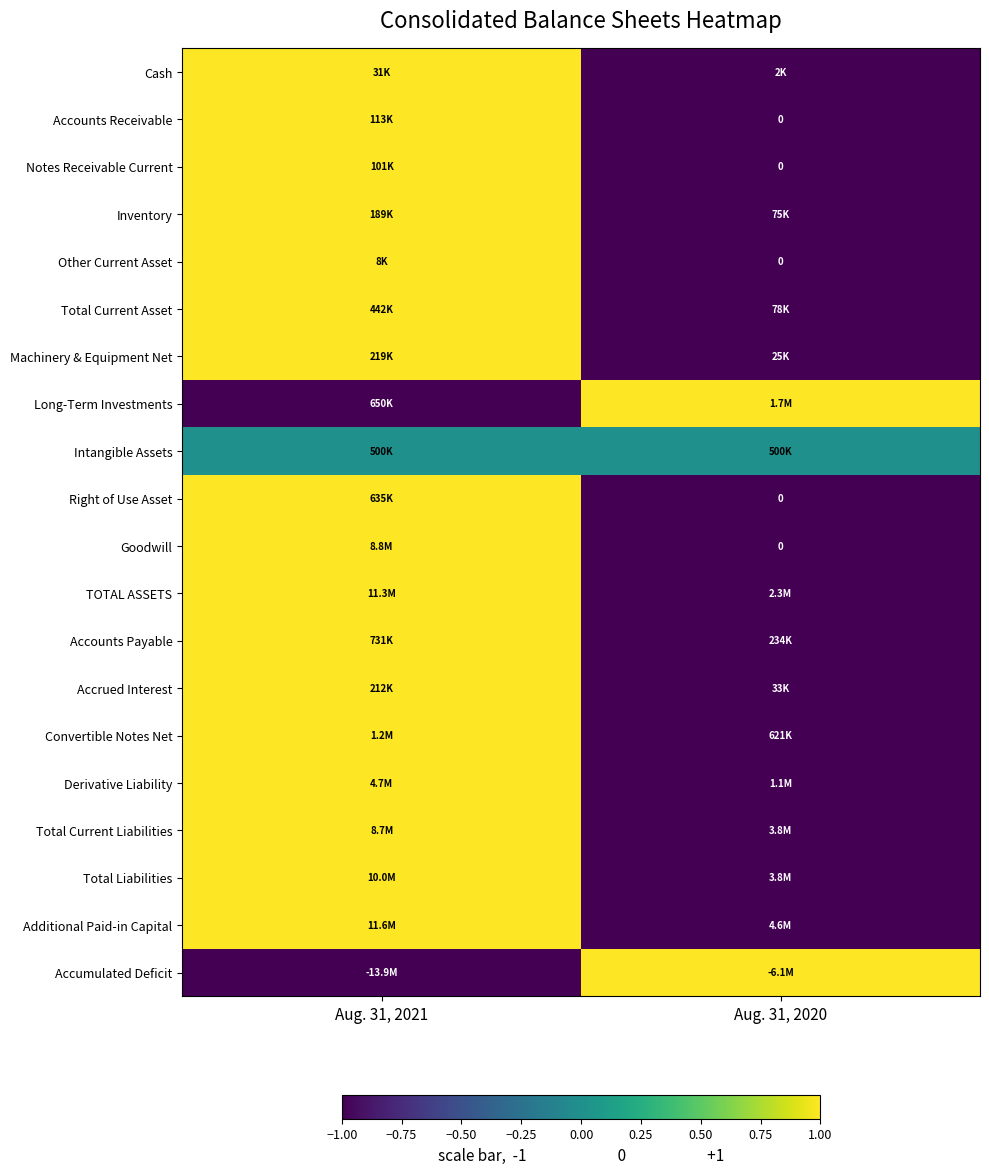

What is the highest value of the Additional Paid-in Capital series?

1